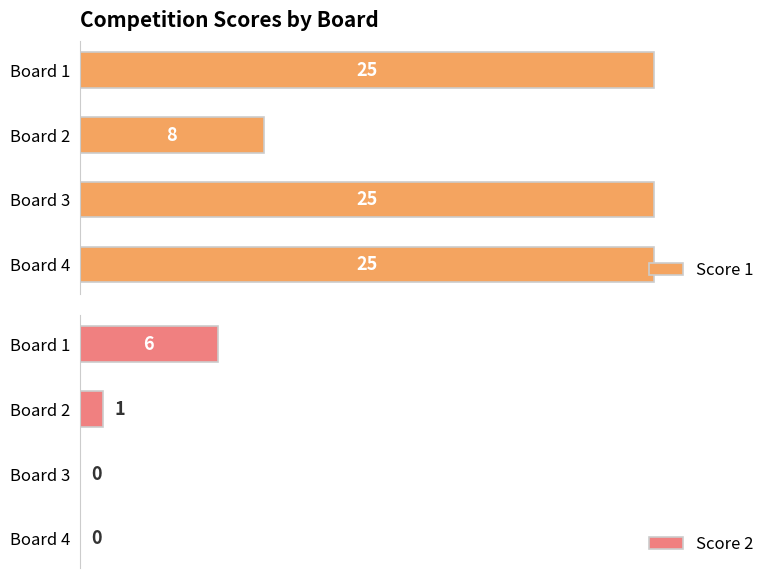

How many groups of bars are there?

4